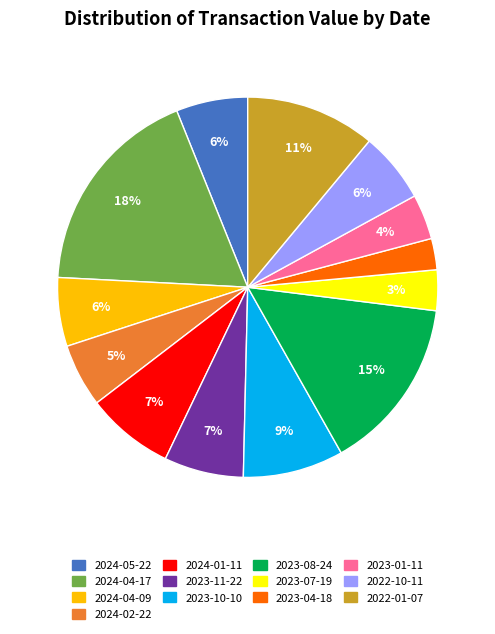

To the nearest percent, what is the difference between the largest and smallest slice percentages?

15%